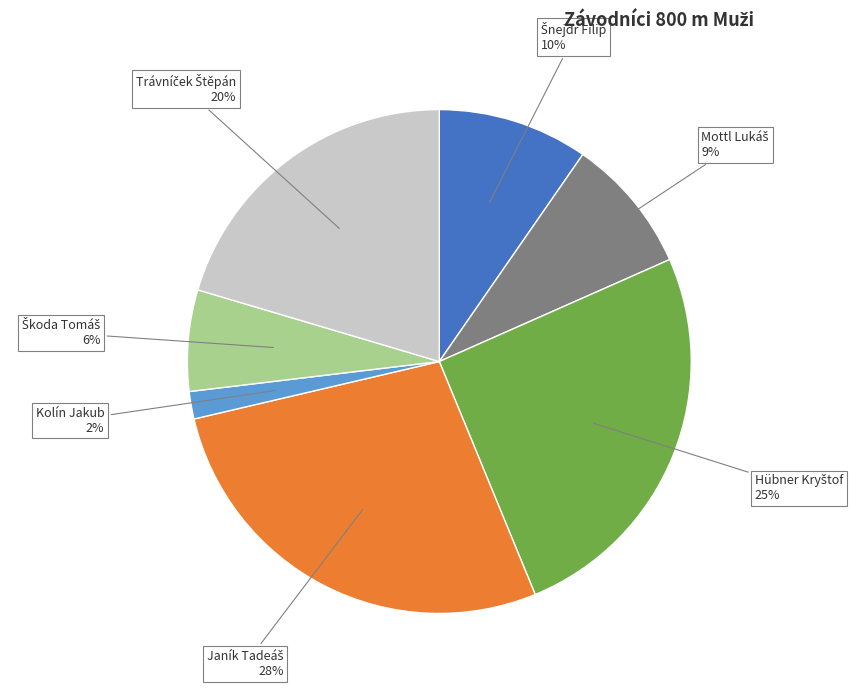

Count the number of slices in the pie.

7